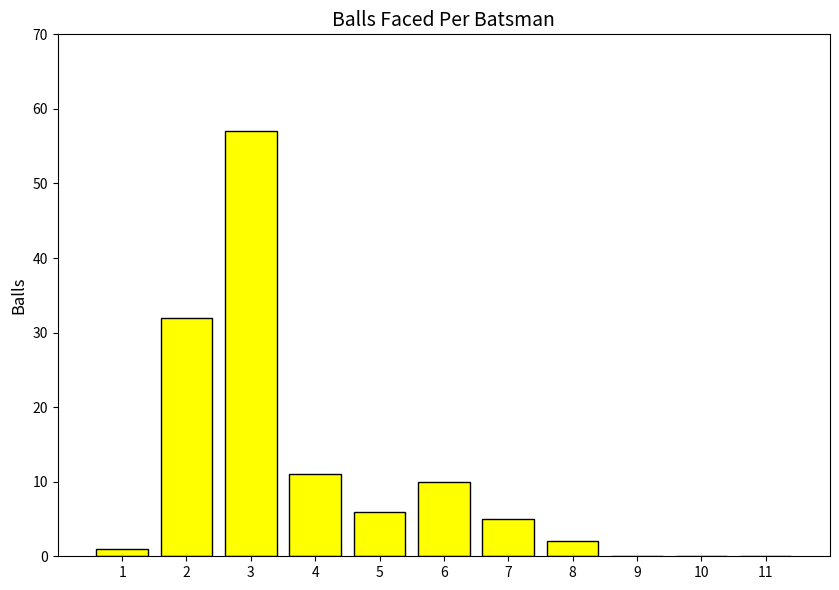

What is the sum of all values?

124